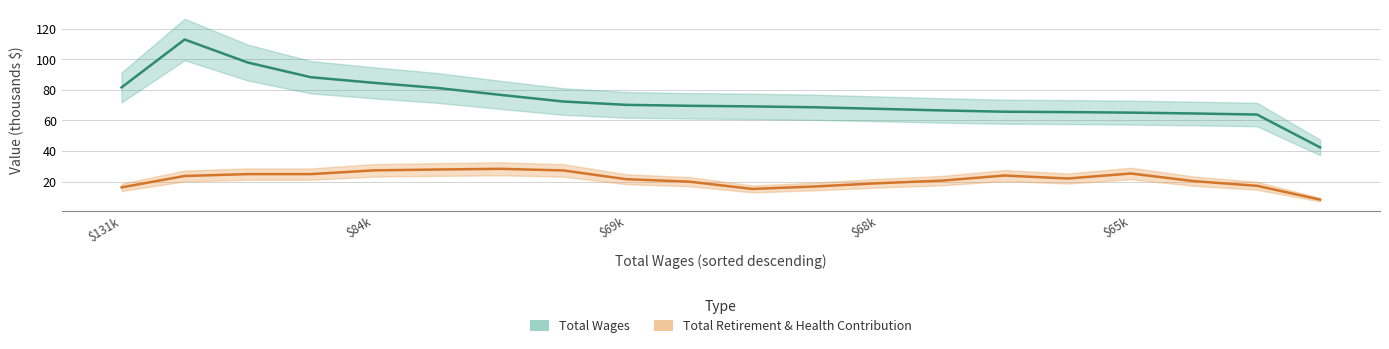

Which series has the widest spread of values?

Total Wages